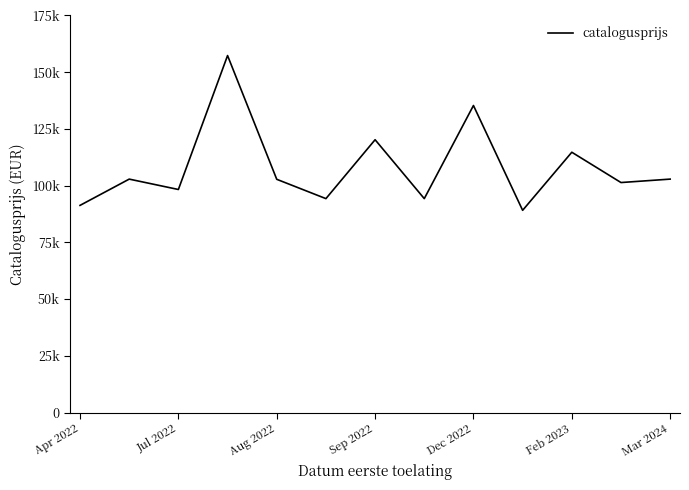

Does the chart have visible grid lines?

No